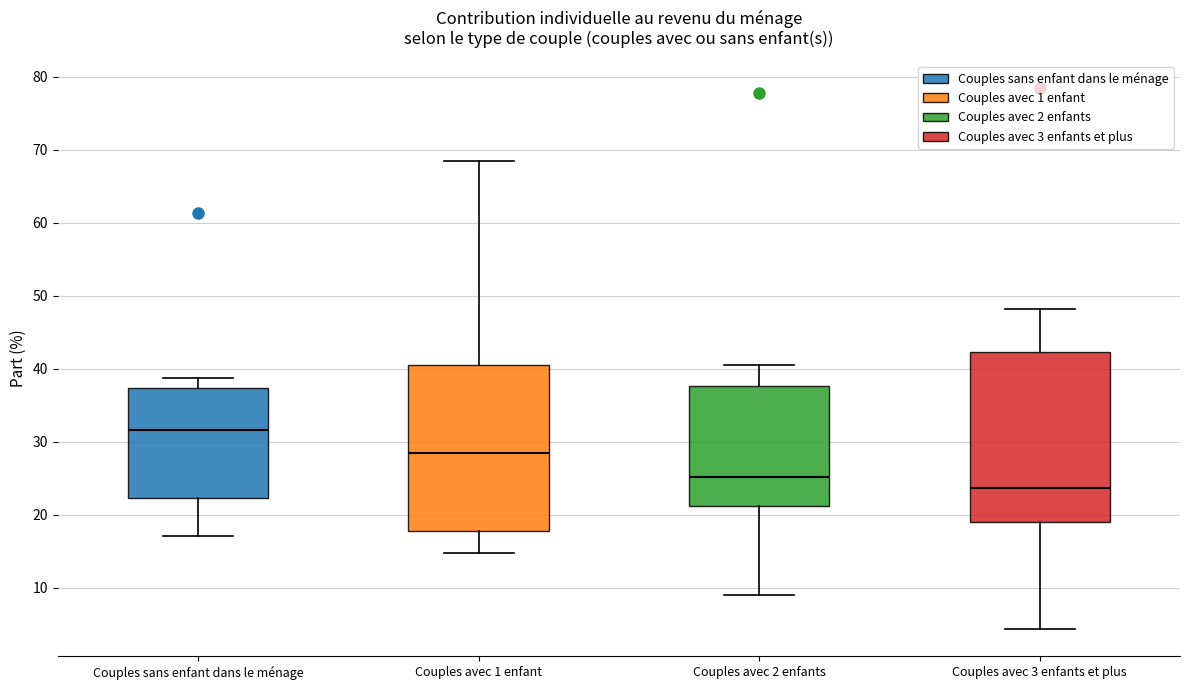

Reading left to right, transcribe this box plot: for each box, give where its median line is, the range the box spans, and where its two whiskers end, as read against the y-axis. The values are not printed on the chart, so give them approximately, as read against the axis.

Couples sans enfant dans le ménage: median 32, box 22 to 37, whiskers 17 to 39
Couples avec 1 enfant: median 29, box 18 to 41, whiskers 15 to 68
Couples avec 2 enfants: median 25, box 21 to 38, whiskers 9 to 40
Couples avec 3 enfants et plus: median 24, box 19 to 42, whiskers 4 to 48